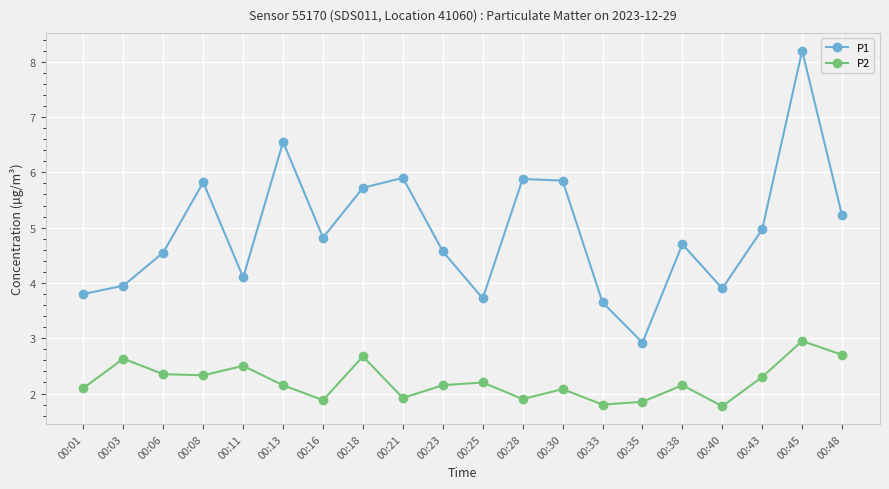

How many lines are shown in the chart?

2